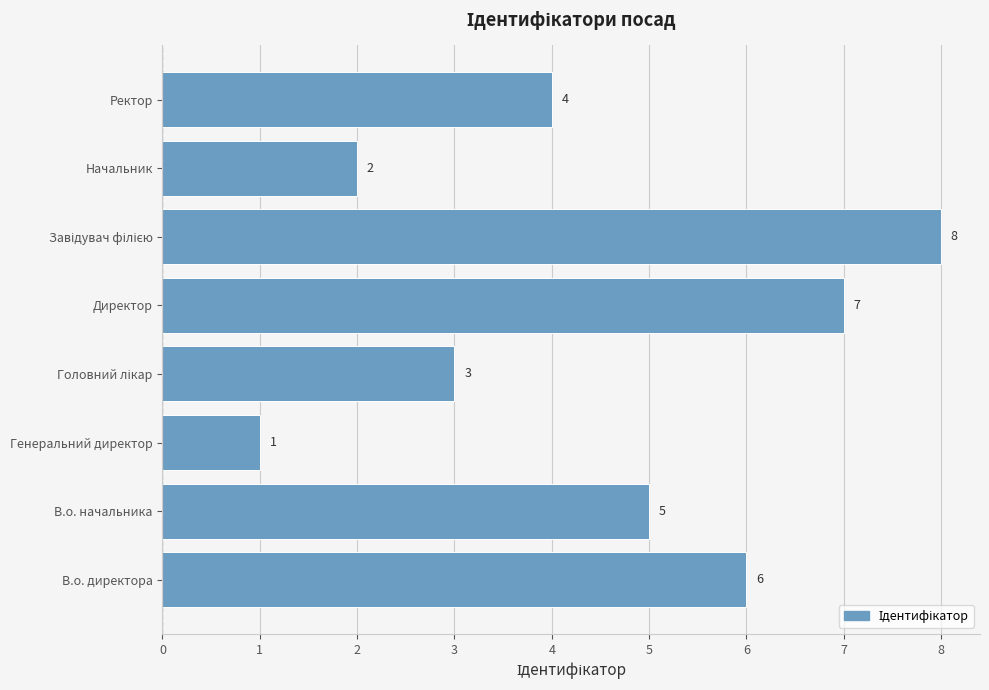

The chart shows a value of 7 at Директор. True or false?

True